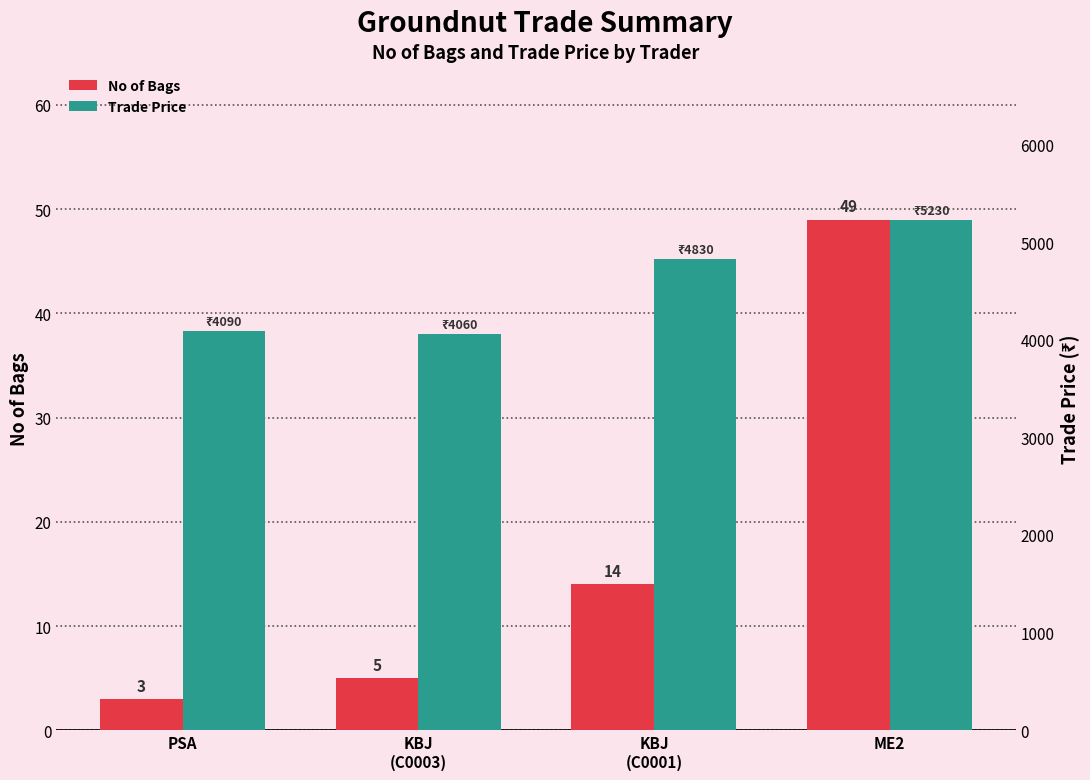

What is the sum of all Trade Price values?

18208.9